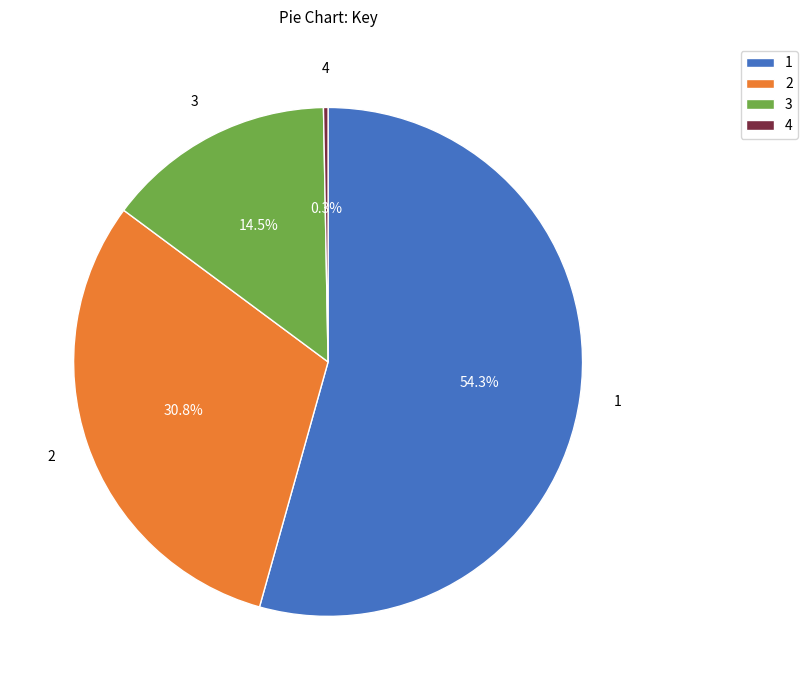

To the nearest percent, what percentage of the pie is 2?

31%